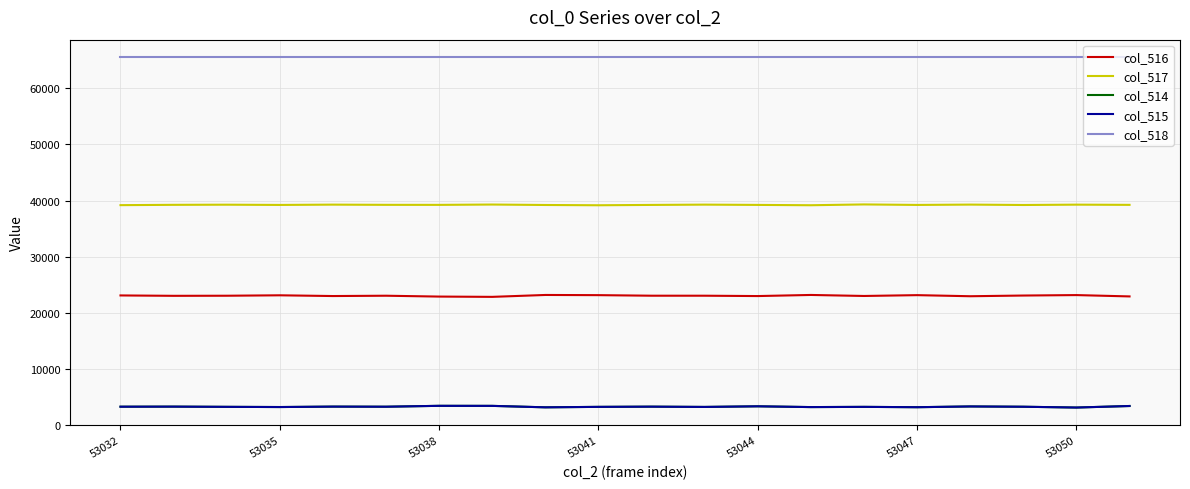

Which series has the largest total across all categories?

col_518